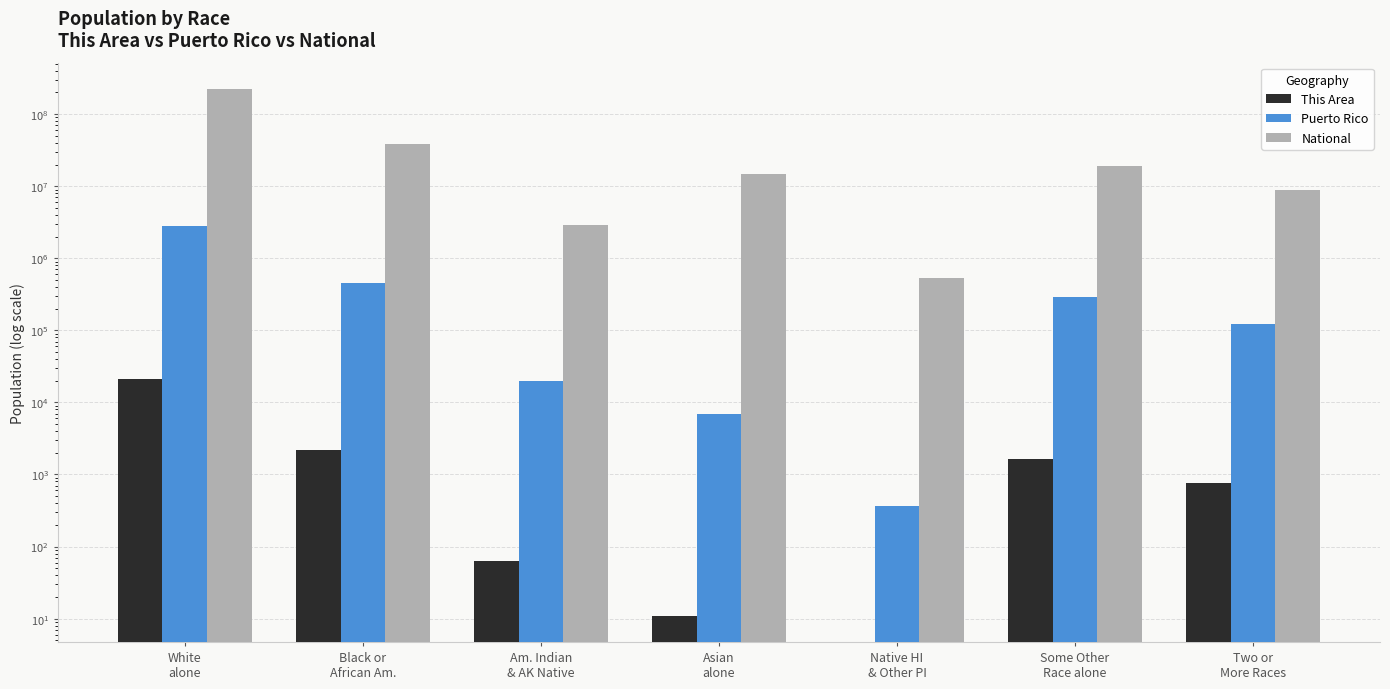

Reading left to right, what are all the values shown in this chart?

This Area: 21405	2212	63	11	0	1628	754
Puerto Rico: 2825100	461498	19839	6831	370	289905	122246
National: 223553265	38929319	2932248	14674252	540013	19107368	9009073